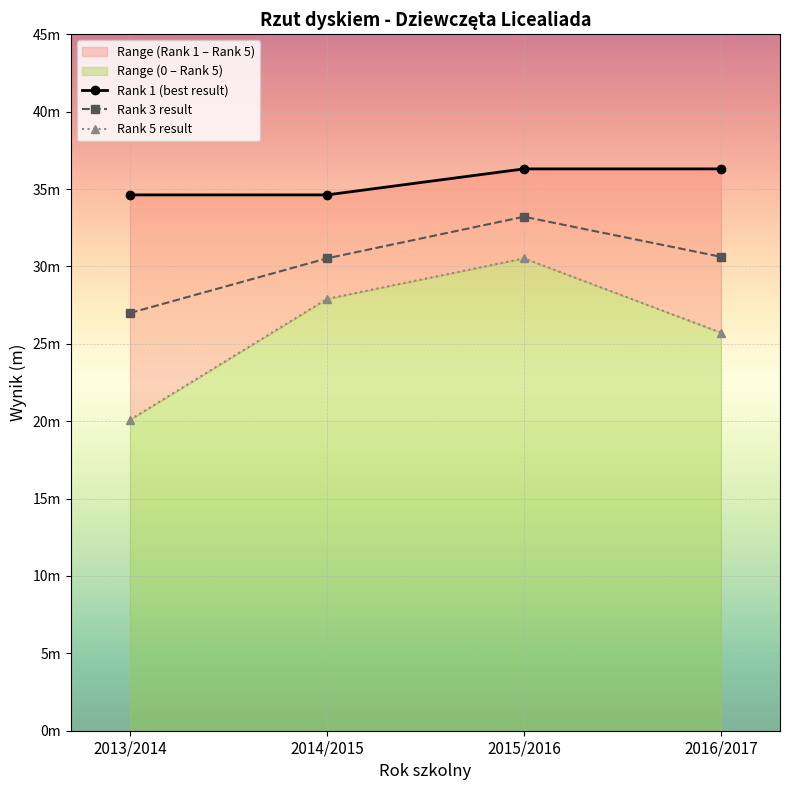

True or false: Position 5 Result and Top Result (m) intersect in this chart.

False